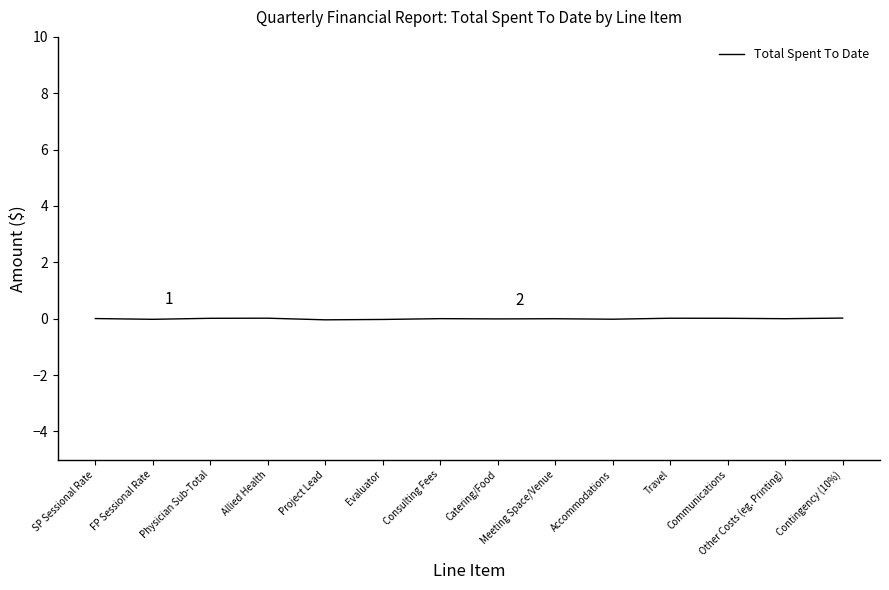

The value at SP Sessional Rate is 0.0. True or false?

True